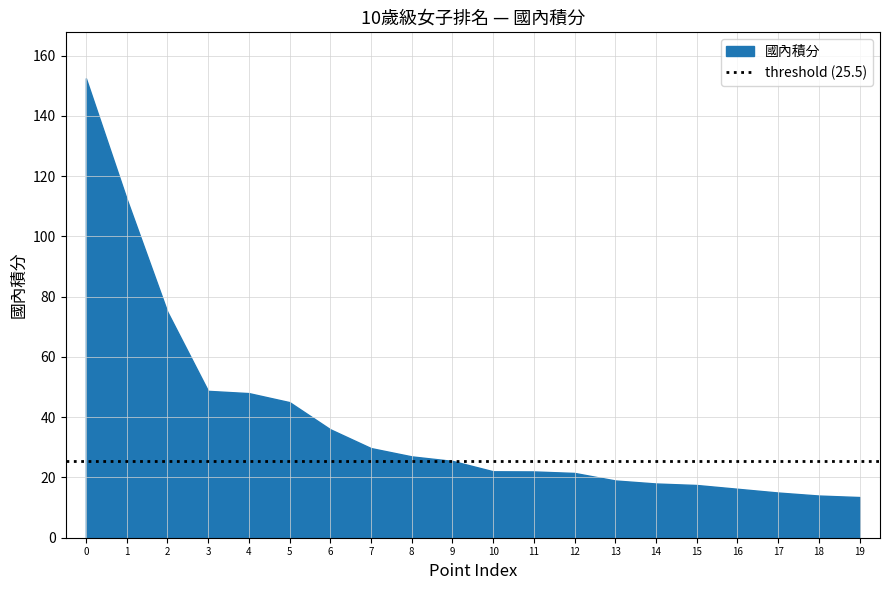

What is the value of the 4th point from the left?

48.8